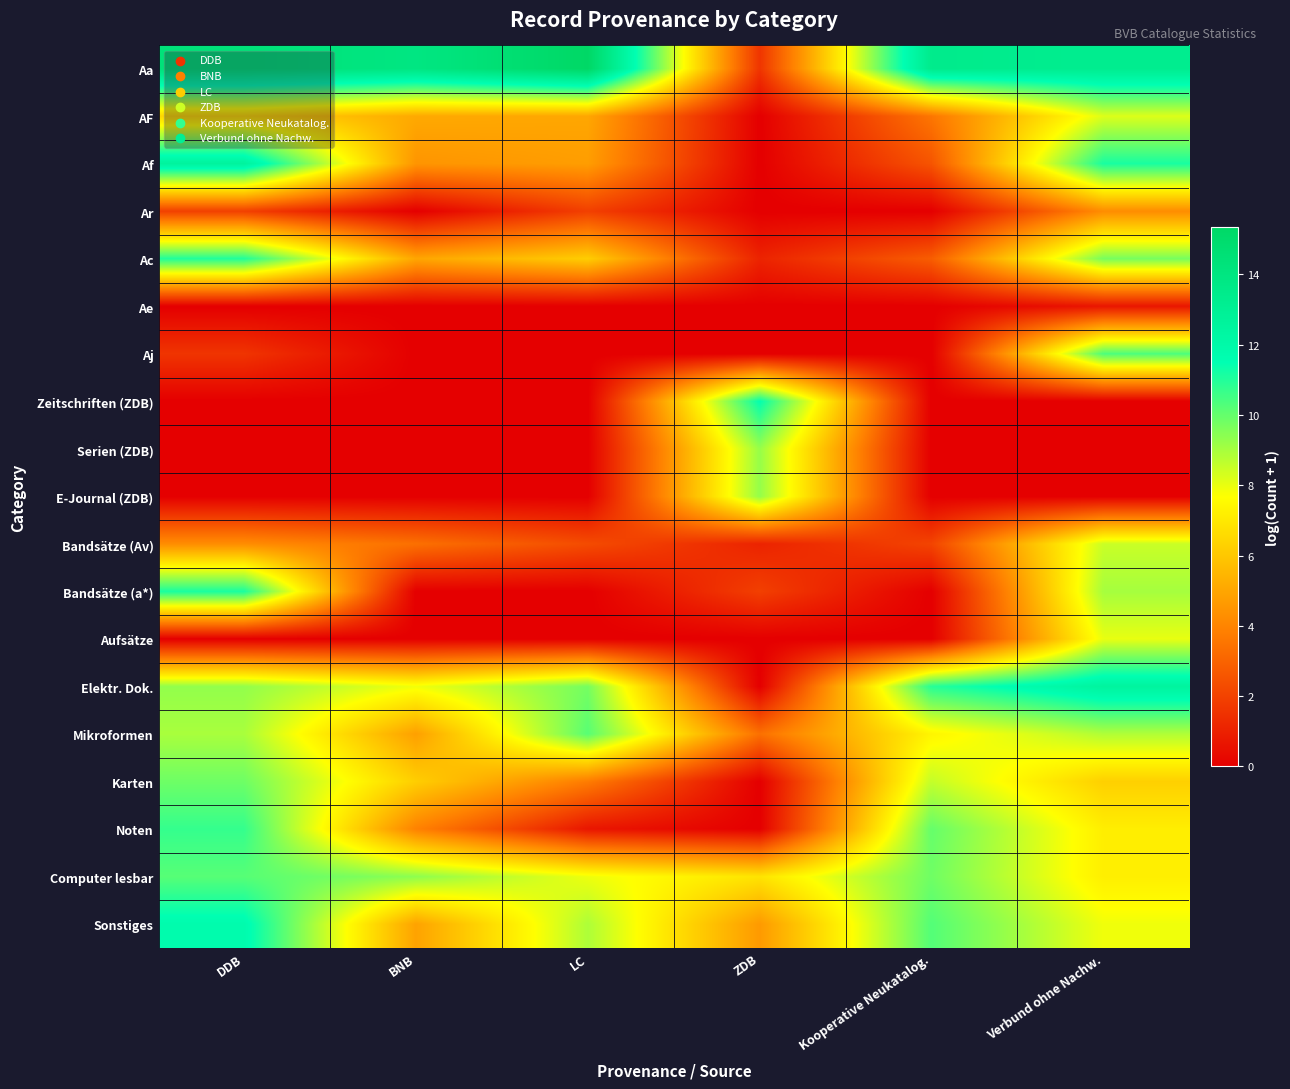

Reading right to left, what are all the values shown in this chart?

Aa: Verbund ohne Nachw.=13.2	Kooperative Neukatalog.=13.4	ZDB=1.6	LC=15.4	BNB=13.9	DDB=14.4
AF: Verbund ohne Nachw.=8.2	Kooperative Neukatalog.=3.6	ZDB=0.0	LC=5.0	BNB=5.1	DDB=6.5
Af: Verbund ohne Nachw.=11.2	Kooperative Neukatalog.=2.6	ZDB=0.0	LC=4.8	BNB=4.5	DDB=12.6
Ar: Verbund ohne Nachw.=4.2	Kooperative Neukatalog.=0.0	ZDB=0.0	LC=1.9	BNB=0.0	DDB=1.9
Ac: Verbund ohne Nachw.=9.7	Kooperative Neukatalog.=2.8	ZDB=1.1	LC=6.2	BNB=5.0	DDB=11.0
Ae: Verbund ohne Nachw.=0.7	Kooperative Neukatalog.=0.0	ZDB=0.0	LC=0.0	BNB=0.0	DDB=0.0
Aj: Verbund ohne Nachw.=10.4	Kooperative Neukatalog.=0.0	ZDB=0.0	LC=0.0	BNB=0.0	DDB=1.6
Zeitschriften (ZDB): Verbund ohne Nachw.=0.0	Kooperative Neukatalog.=0.0	ZDB=11.5	LC=0.0	BNB=0.0	DDB=0.0
Serien (ZDB): Verbund ohne Nachw.=0.0	Kooperative Neukatalog.=0.0	ZDB=9.3	LC=0.0	BNB=0.0	DDB=0.0
E-Journal (ZDB): Verbund ohne Nachw.=0.0	Kooperative Neukatalog.=0.0	ZDB=9.3	LC=0.0	BNB=0.0	DDB=0.0
Bandsätze (Av): Verbund ohne Nachw.=8.5	Kooperative Neukatalog.=2.1	ZDB=1.1	LC=2.3	BNB=3.4	DDB=4.3
Bandsätze (a*): Verbund ohne Nachw.=9.0	Kooperative Neukatalog.=0.0	ZDB=1.9	LC=0.0	BNB=0.0	DDB=11.1
Aufsätze: Verbund ohne Nachw.=8.0	Kooperative Neukatalog.=0.0	ZDB=0.0	LC=0.0	BNB=0.0	DDB=0.0
Elektr. Dok.: Verbund ohne Nachw.=12.5	Kooperative Neukatalog.=10.9	ZDB=0.0	LC=9.8	BNB=7.9	DDB=9.3
Mikroformen: Verbund ohne Nachw.=8.9	Kooperative Neukatalog.=7.4	ZDB=3.4	LC=10.2	BNB=4.8	DDB=9.0
Karten: Verbund ohne Nachw.=6.3	Kooperative Neukatalog.=8.6	ZDB=0.0	LC=3.8	BNB=6.2	DDB=9.9
Noten: Verbund ohne Nachw.=7.2	Kooperative Neukatalog.=10.0	ZDB=0.0	LC=0.7	BNB=3.9	DDB=10.7
Computer lesbar: Verbund ohne Nachw.=7.2	Kooperative Neukatalog.=9.8	ZDB=6.9	LC=7.9	BNB=9.4	DDB=10.2
Sonstiges: Verbund ohne Nachw.=7.9	Kooperative Neukatalog.=10.3	ZDB=4.7	LC=8.9	BNB=4.9	DDB=11.8